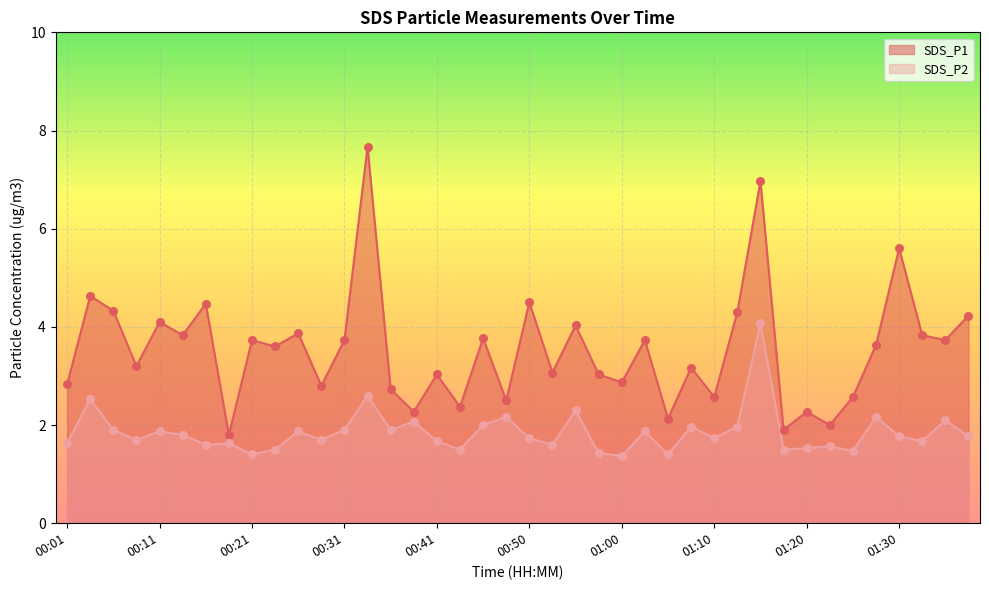

Which series contains the highest Y value?

SDS_P1